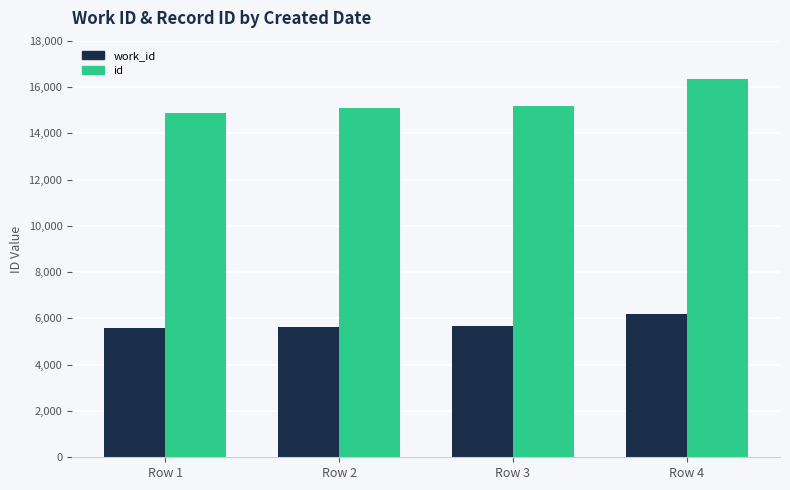

Which series has the largest range (max minus min)?

id